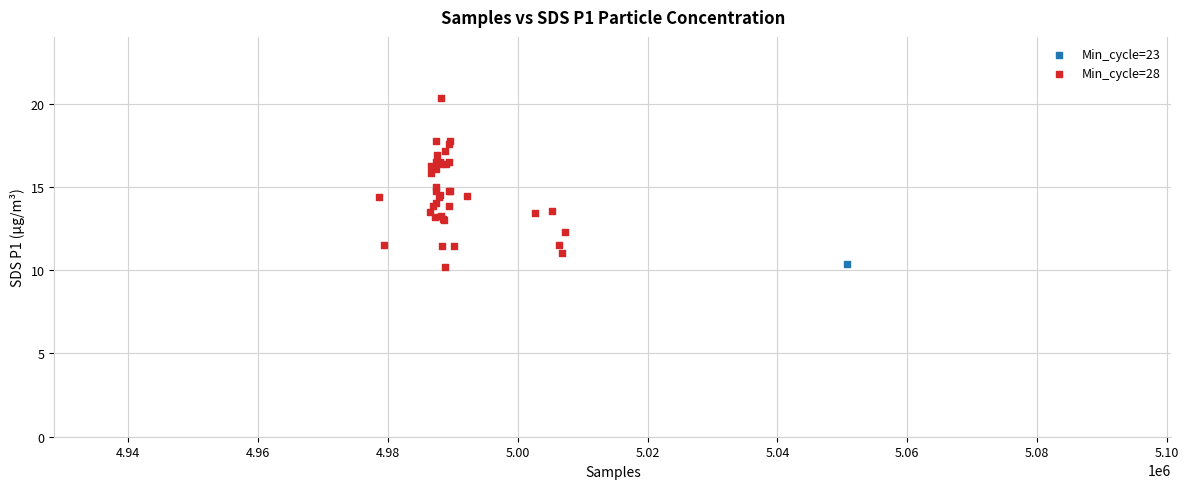

What are all the series names shown in the legend?

Min_cycle=23, Min_cycle=28